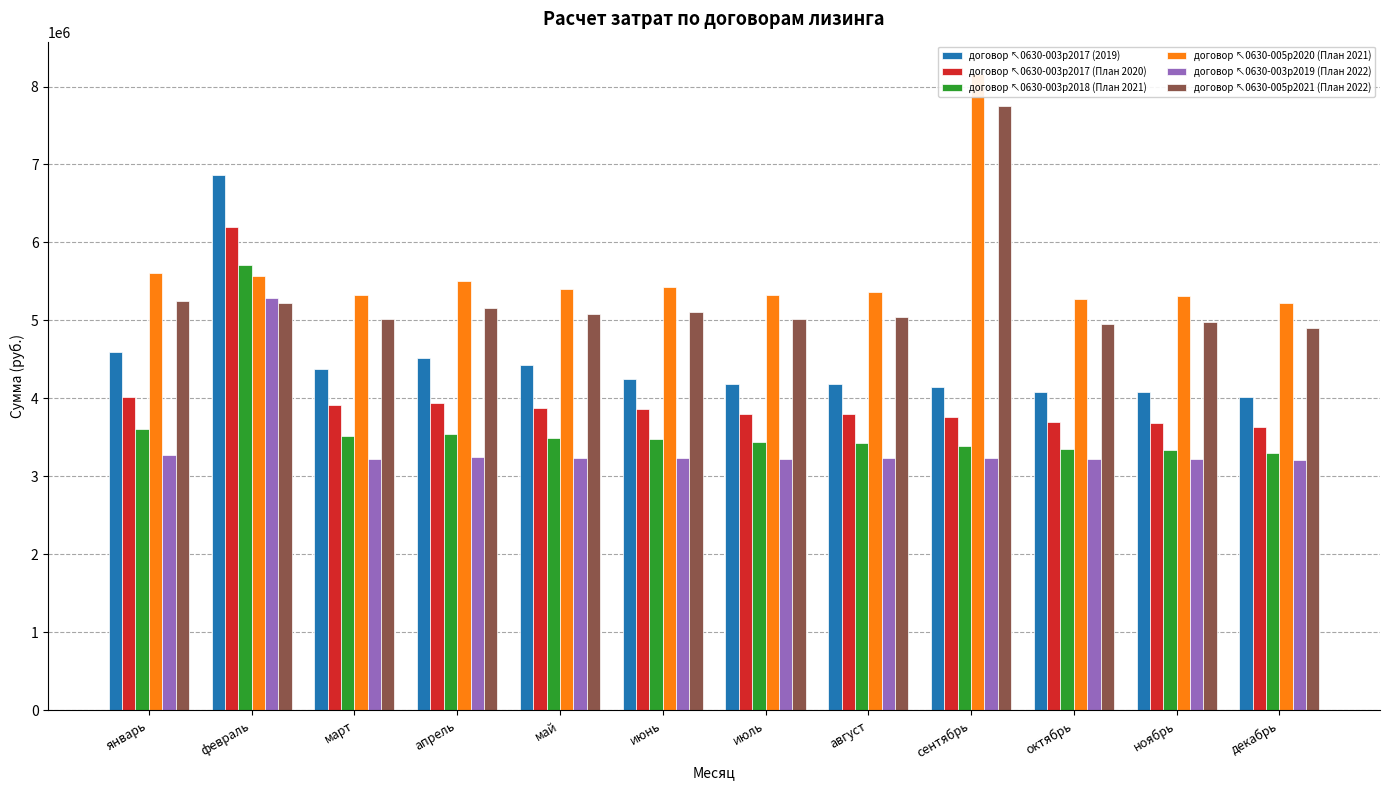

Reading right to left, list all the values displayed in this chart.

договор ↖0630-003р2017 (2019): декабрь=4020139.0	ноябрь=4086084.0	октябрь=4084877.0	сентябрь=4152345.0	август=4184842.0	июль=4179571.0	июнь=4249268.0	май=4422649.0	апрель=4512633.0	март=4381930.0	февраль=6860657.0	январь=4591830.0
договор ↖0630-003р2017 (План 2020): декабрь=3627431.0	ноябрь=3684134.0	октябрь=3699463.0	сентябрь=3757861.0	август=3794095.0	июль=3804903.0	июнь=3865782.0	май=3872639.0	апрель=3936136.0	март=3911494.0	февраль=6197280.0	январь=4018569.0
договор ↖0630-003р2018 (План 2021): декабрь=3293668.0	ноябрь=3333043.0	октябрь=3353647.0	сентябрь=3394434.0	август=3424645.0	июль=3441480.0	июнь=3484334.0	май=3498713.0	апрель=3542914.0	март=3521186.0	февраль=5706725.0	январь=3609011.0
договор ↖0630-005р2020 (План 2021): декабрь=5219401.6	ноябрь=5307532.6	октябрь=5272990.6	сентябрь=8166919.6	август=5363855.6	июль=5330958.6	июнь=5430666.6	май=5399725.6	апрель=5501084.6	март=5330674.6	февраль=5571489.6	январь=5605286.6
договор ↖0630-003р2019 (План 2022): декабрь=3215613.0	ноябрь=3224149.0	октябрь=3221133.0	сентябрь=3229848.0	август=3232691.0	июль=3229393.0	июнь=3238376.0	май=3234889.0	апрель=3244051.0	март=3227365.0	февраль=5291845.0	январь=3270491.0
договор ↖0630-005р2021 (План 2022): декабрь=4900971.6	ноябрь=4981460.6	октябрь=4960196.6	сентябрь=7753465.6	август=5047290.6	июль=5023345.6	июнь=5106771.6	май=5080404.6	апрель=5165199.6	март=5021726.6	февраль=5223630.6	январь=5251669.6